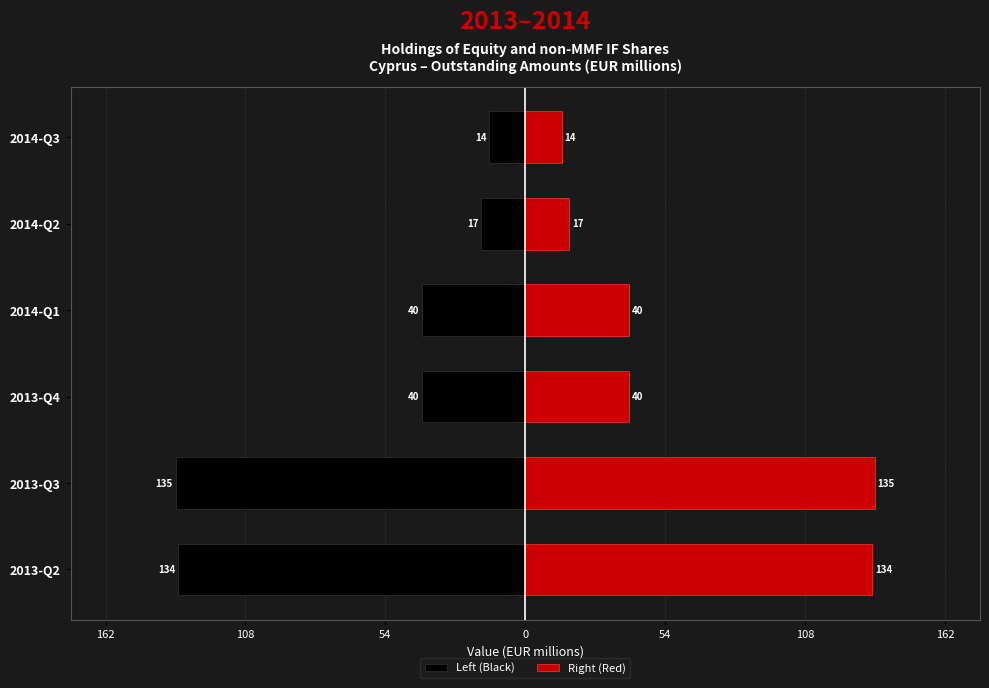

What is the difference between the second highest and second lowest values in the Right (Red) series?

117